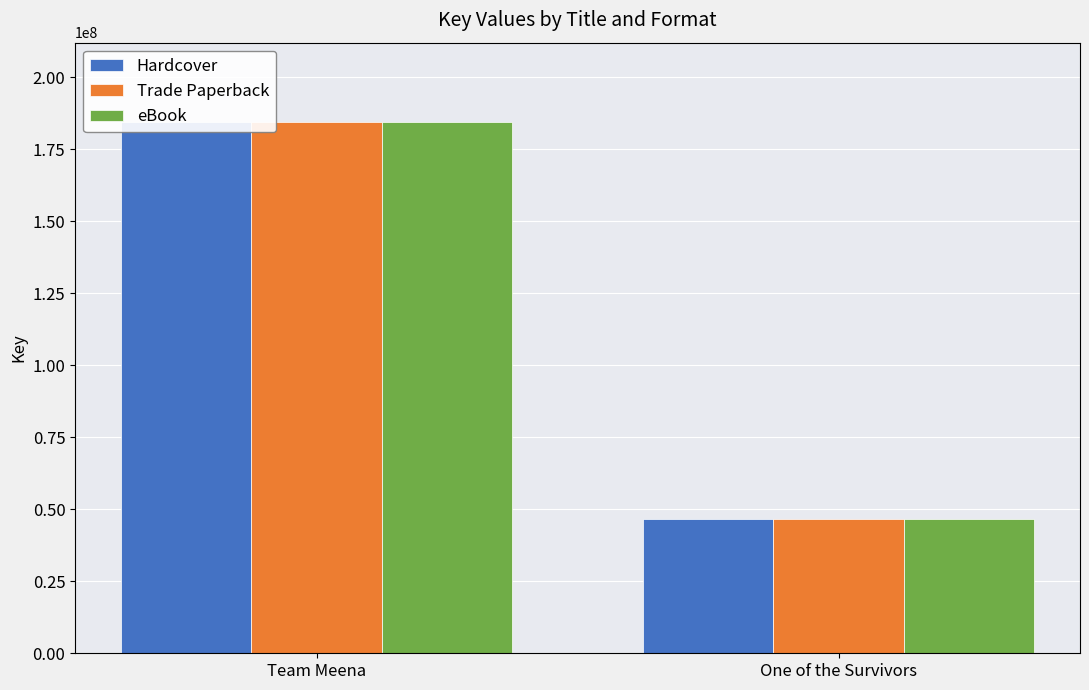

How many bars are there in each group?

3